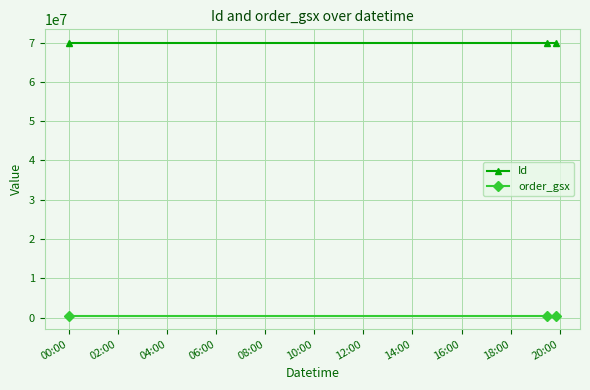

Which series has the largest total across all categories?

Id